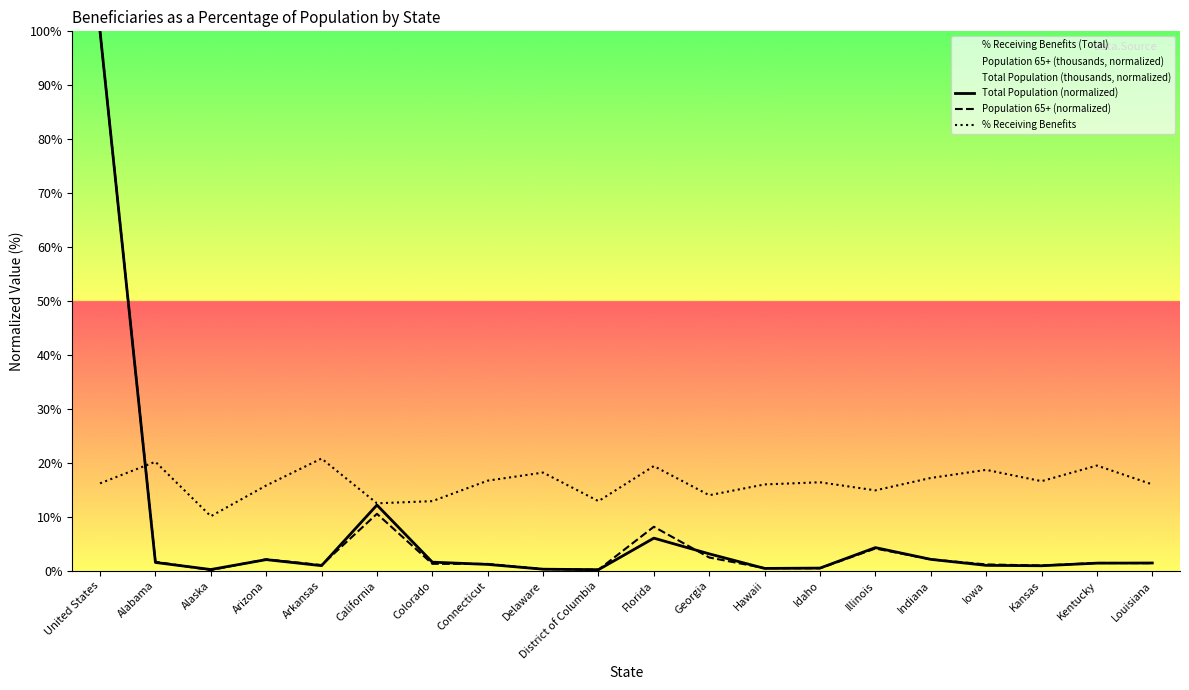

In Total Population (normalized), how many points are higher than both neighbors (excluding endpoints)?

4